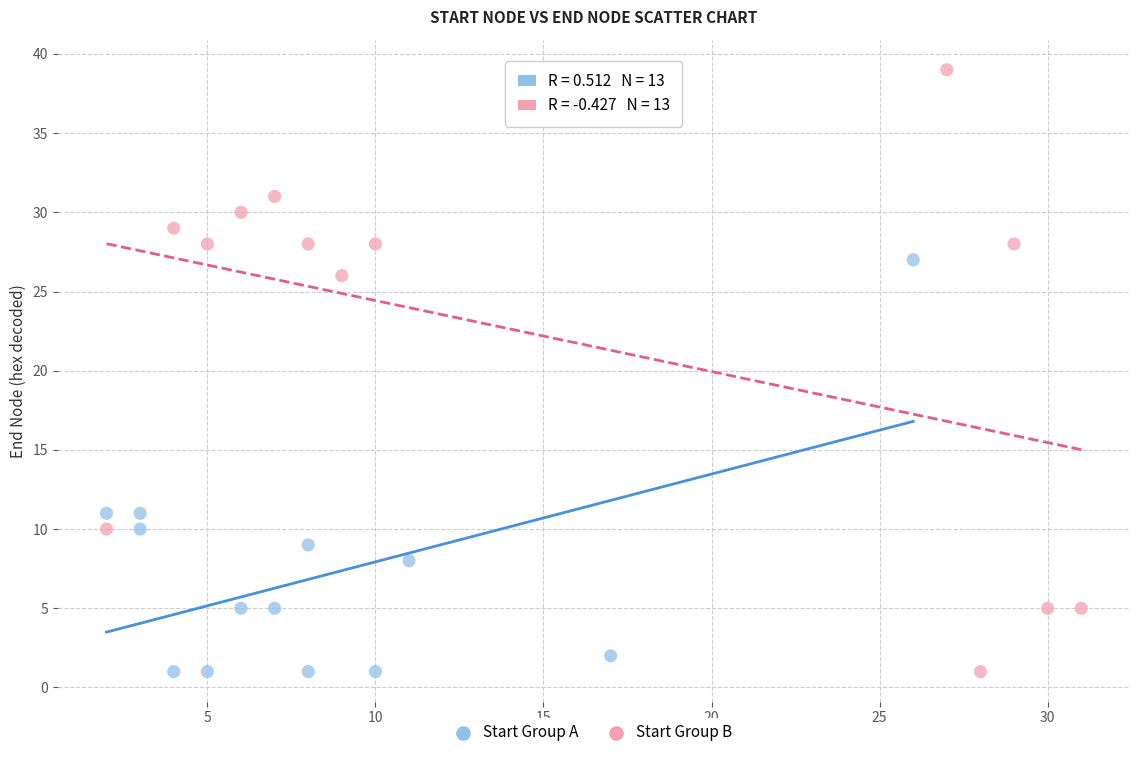

Which series contains the highest Y value?

Start Group B